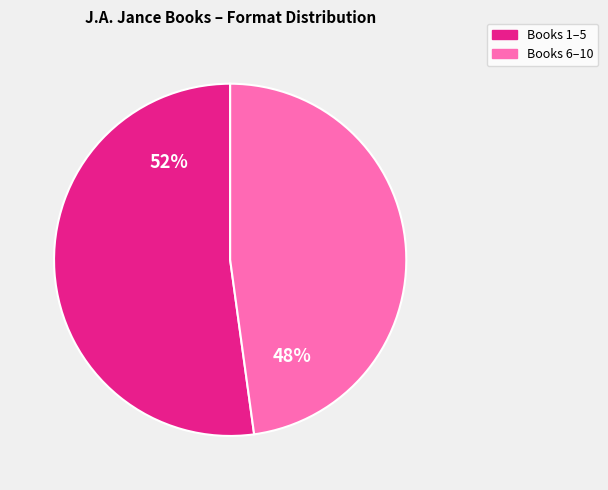

Is there a majority slice in this chart?

Yes